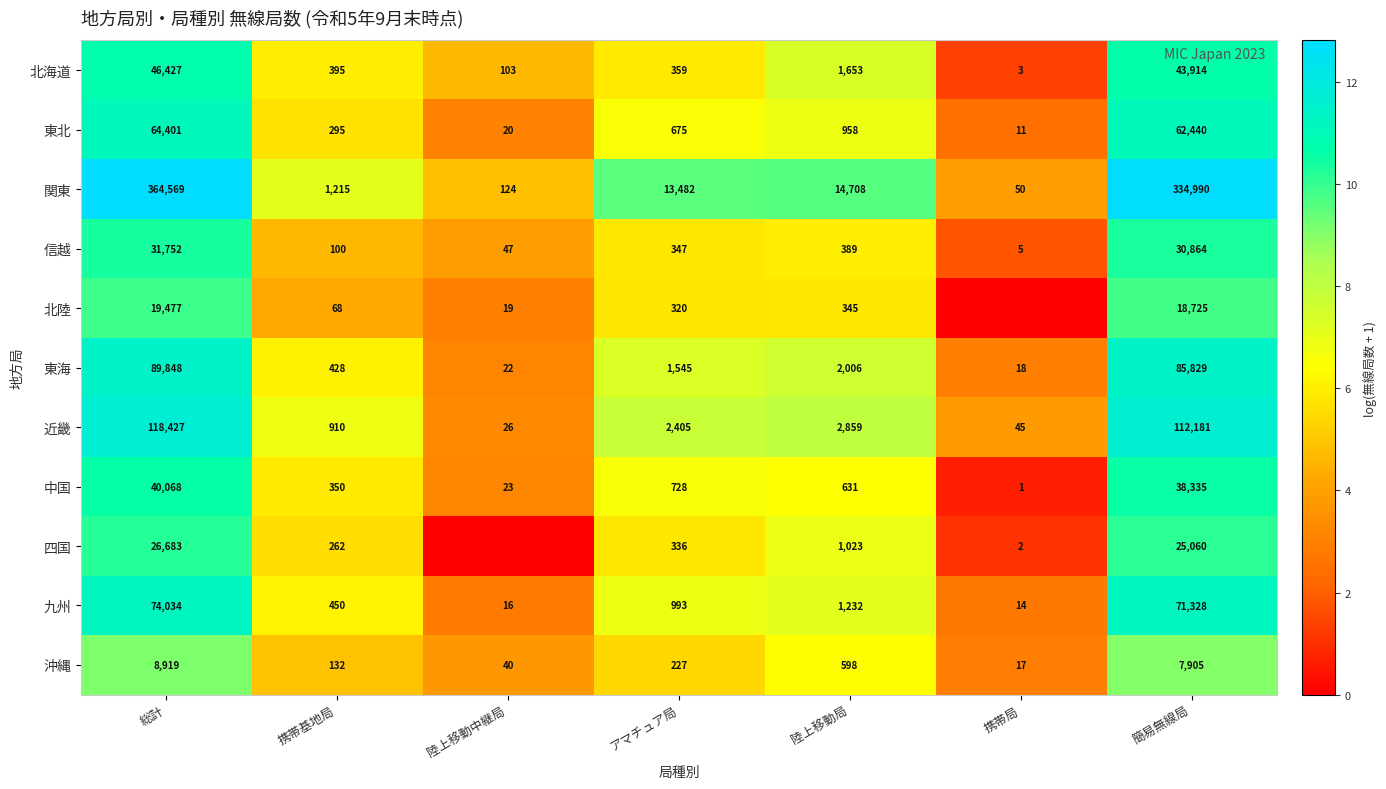

Count the number of categories in the chart.

7